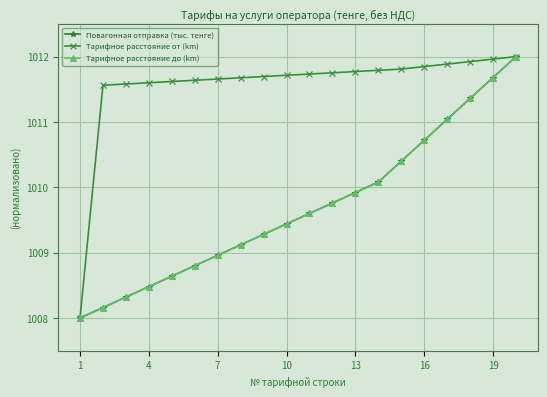

What is the minimum value shown in the chart?

1008.0